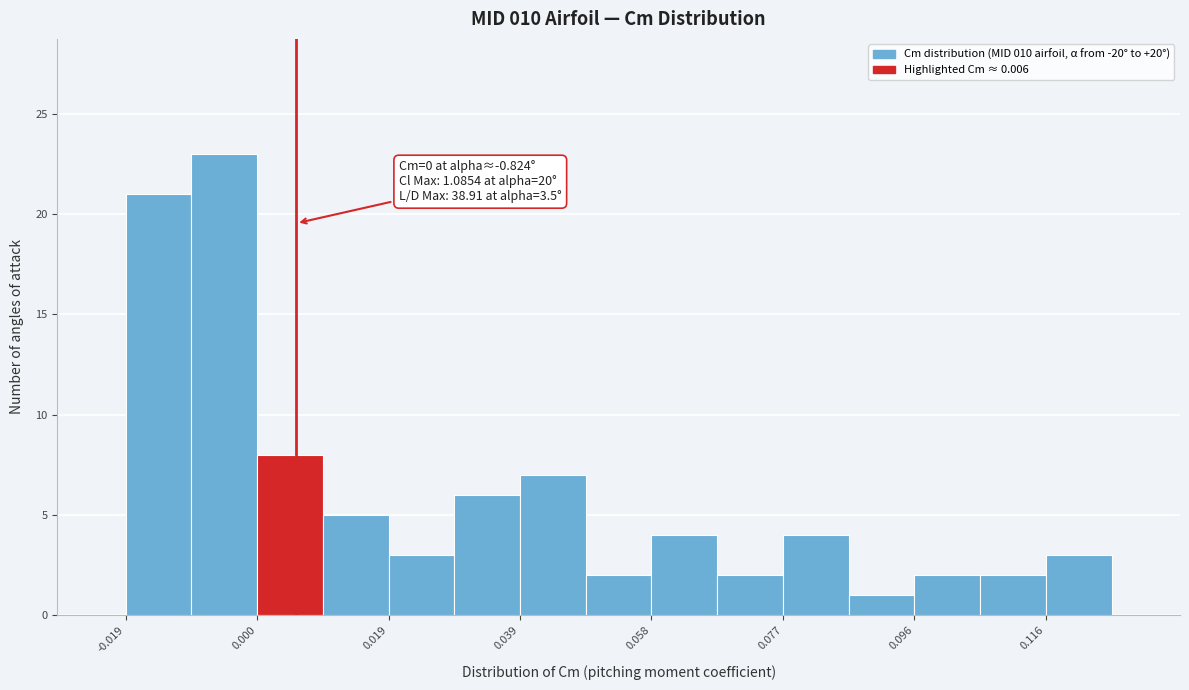

Which range on the x-axis has the tallest bar?

-0.010 to 0.000